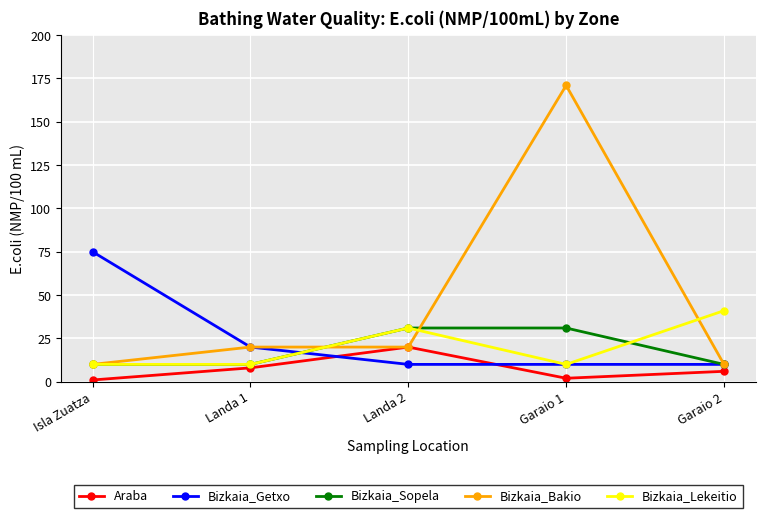

At how many categories does at least one series exceed 142?

1